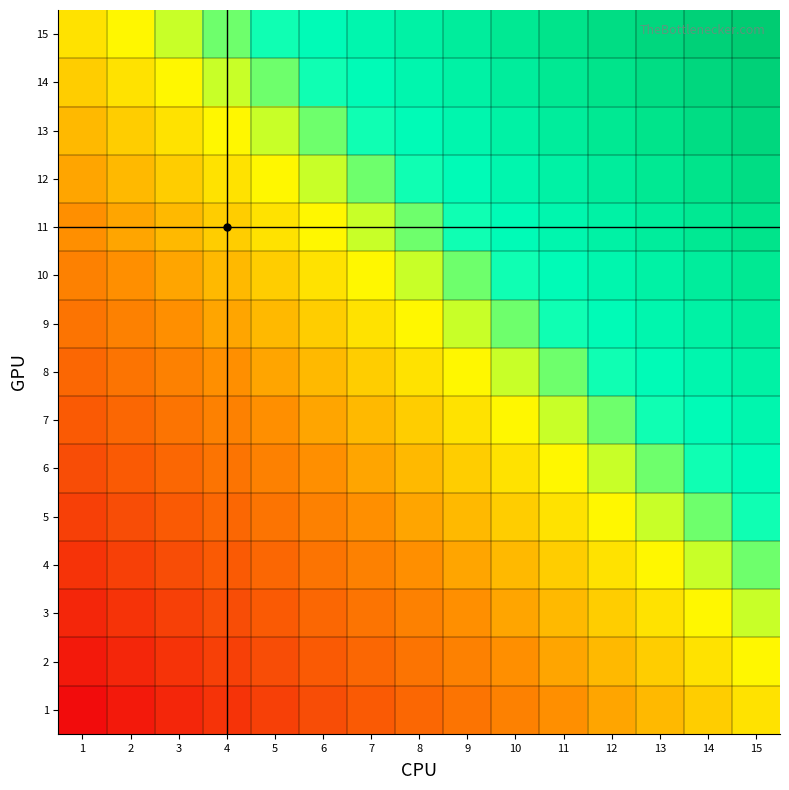

At which category is the sum across all series the highest?

15